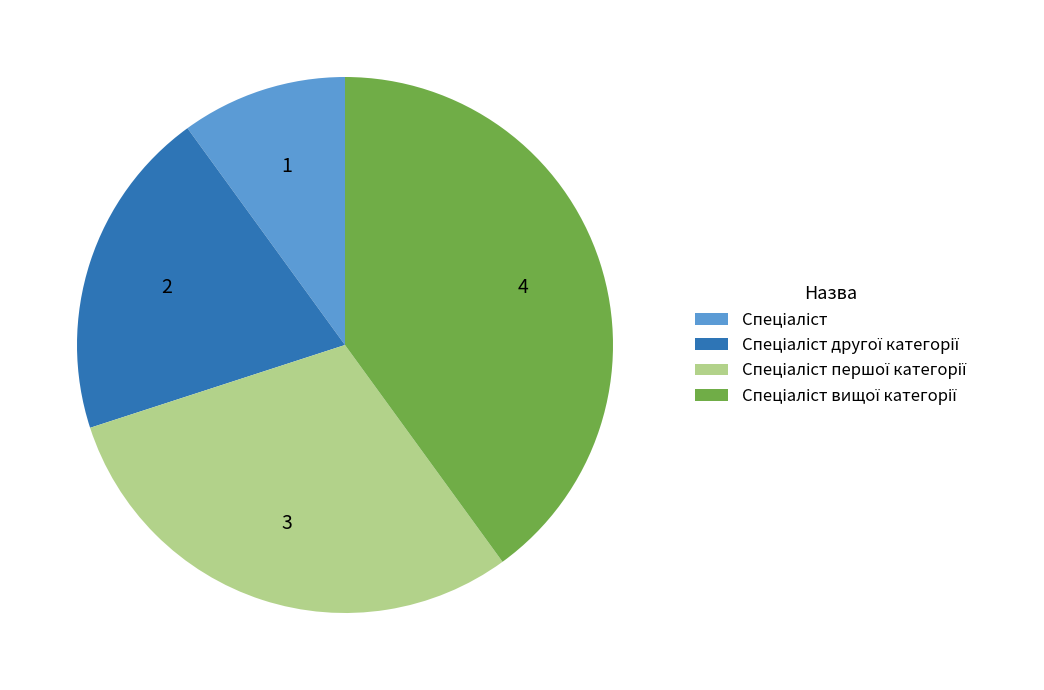

Is there any slice that represents more than half of the pie?

No